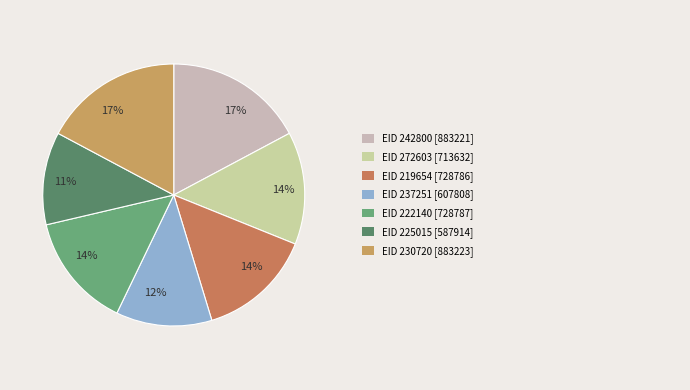

Rank the categories by value from highest to lowest.

230720, 242800, 222140, 219654, 272603, 237251, 225015